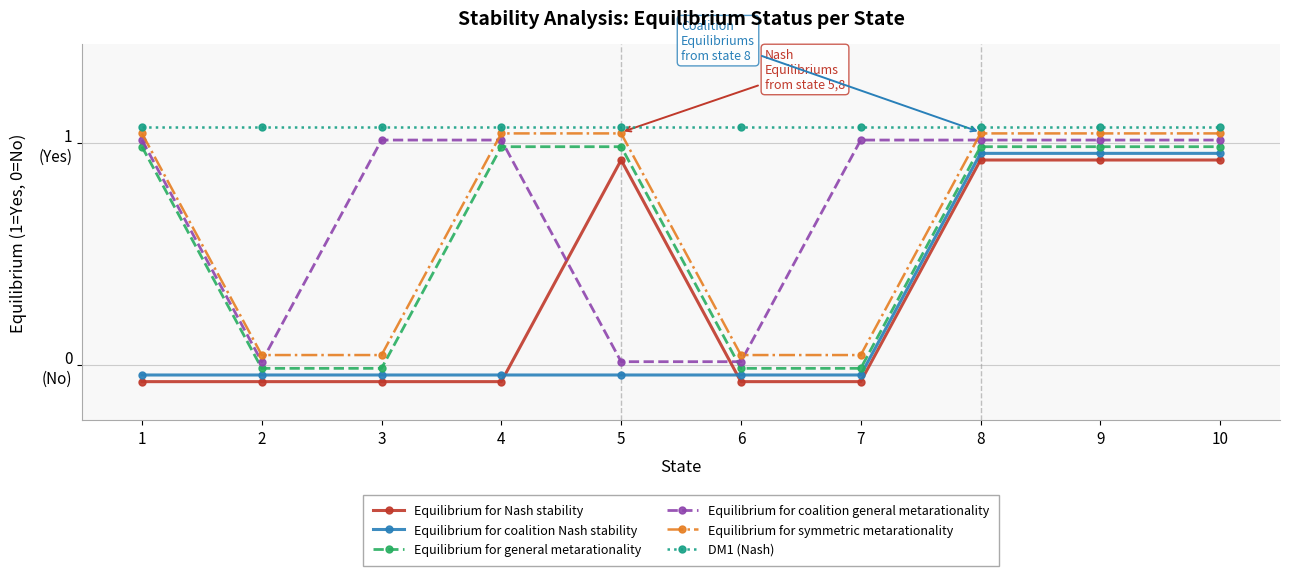

What is the difference between the highest and lowest values at 4?

1.1